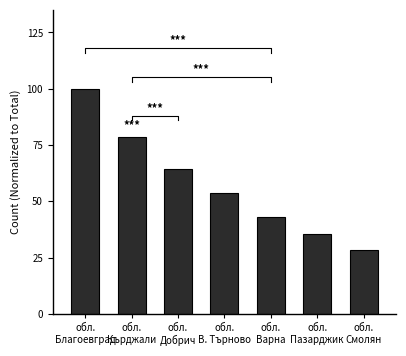

How many bars are there in total?

7